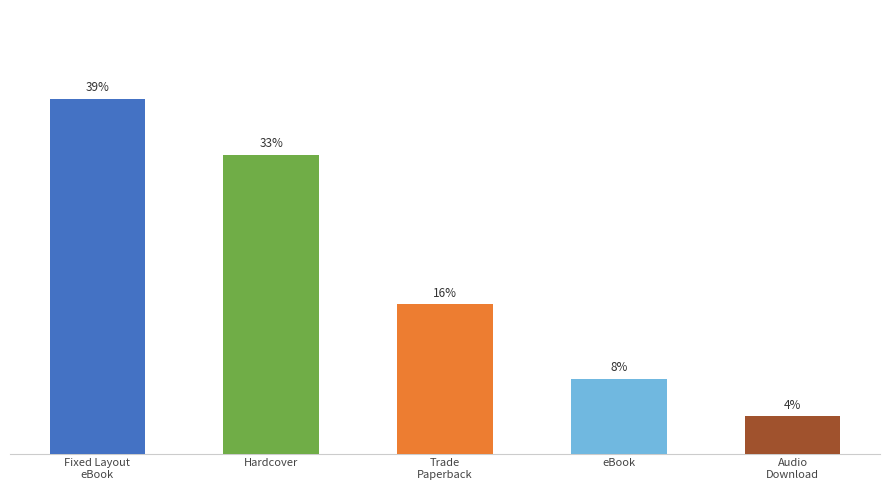

What is the difference between the maximum and minimum values?

34.7